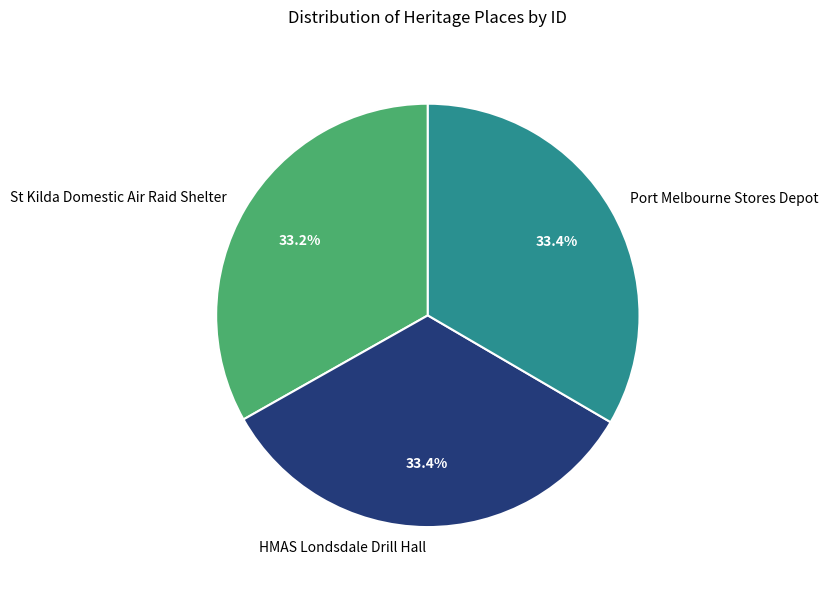

Does Port Melbourne Stores Depot represent more than half of the total?

No